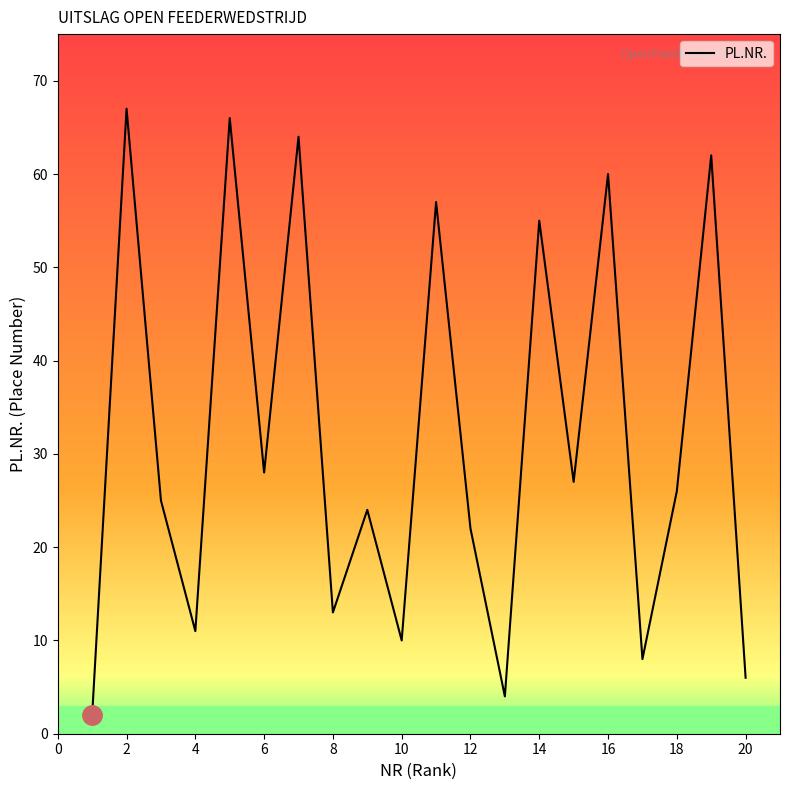

What is the greatest value displayed?

67